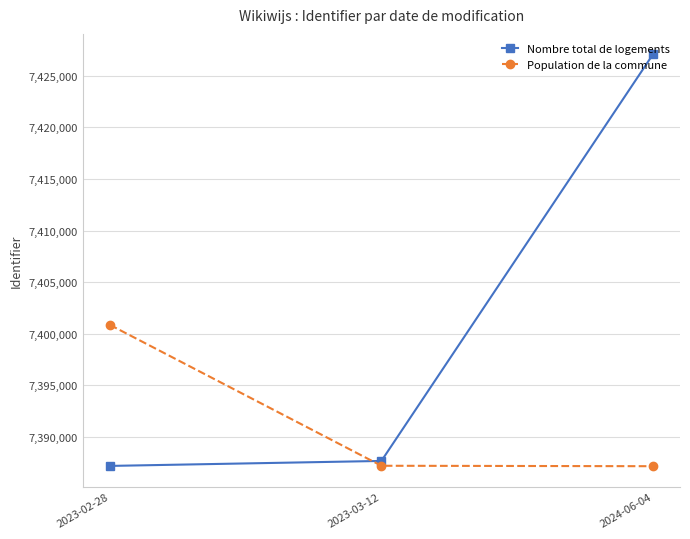

Which series has the largest range (max minus min)?

Nombre total de logements